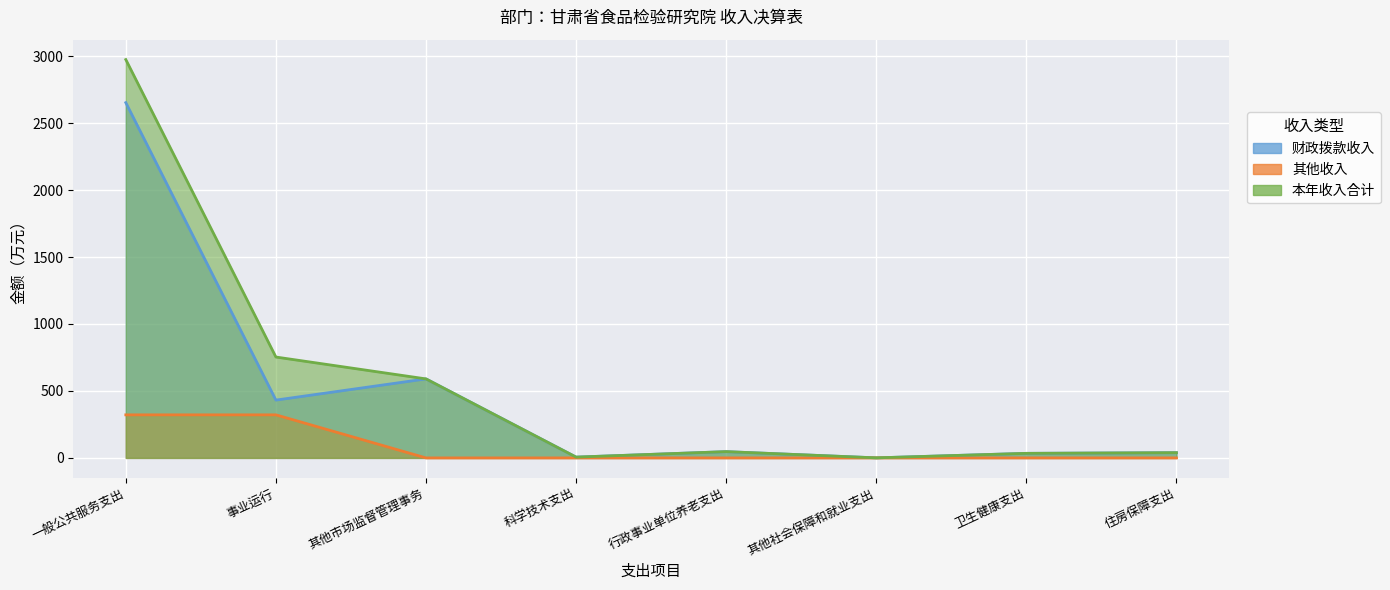

How many values in the 财政拨款收入 series exceed 46?

4